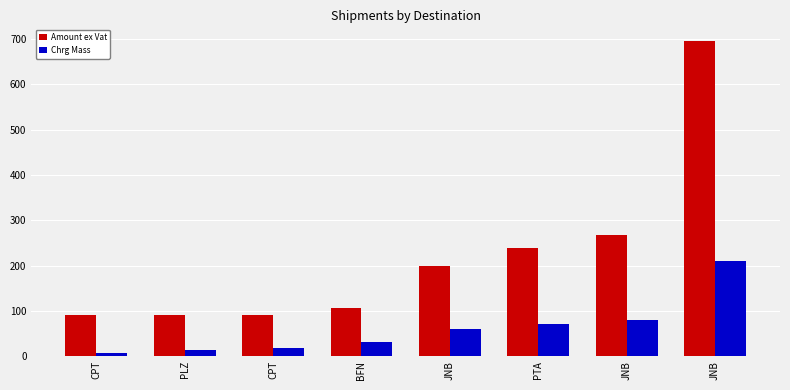

How many groups of bars are there?

8